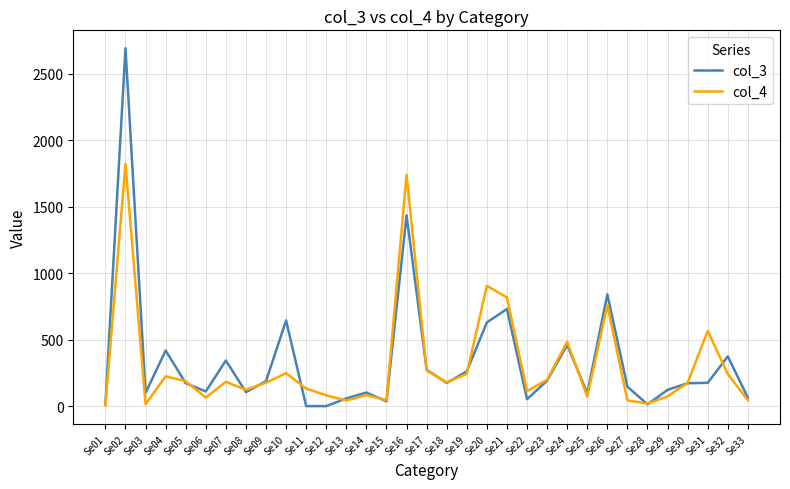

What are all the series names shown in the legend?

col_3, col_4